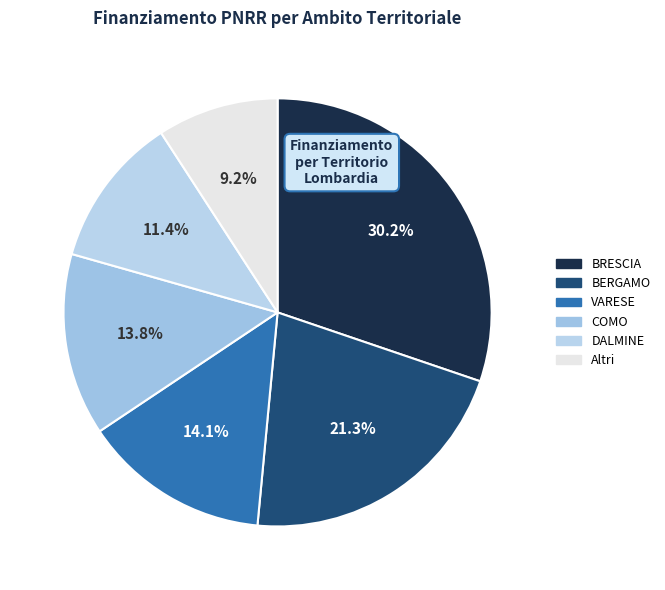

To the nearest percent, what portion does VARESE represent?

14%